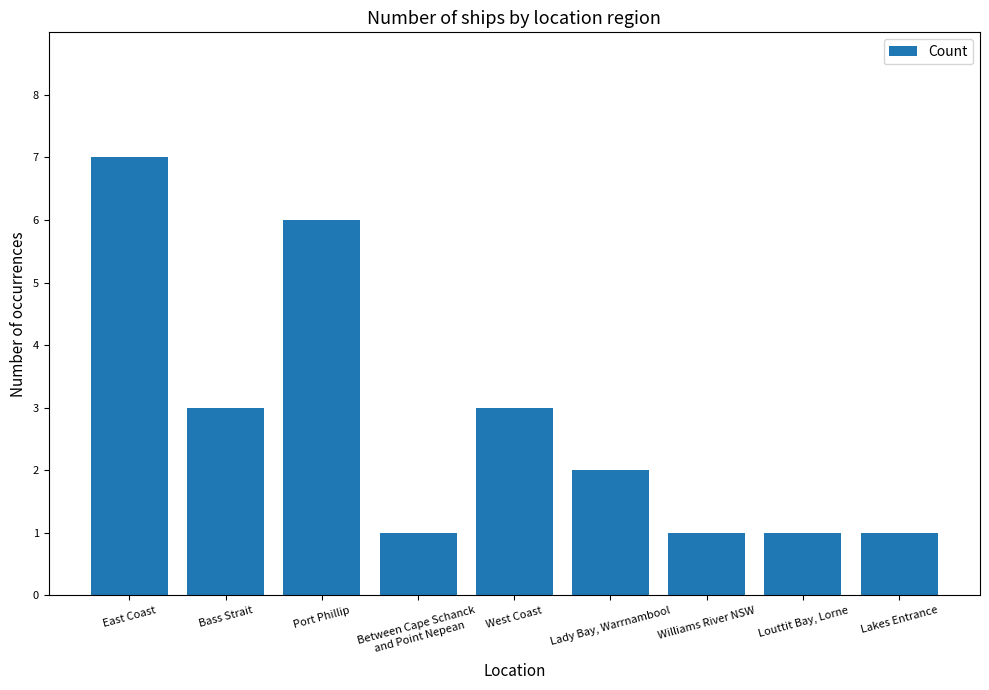

How many values are below 2?

4